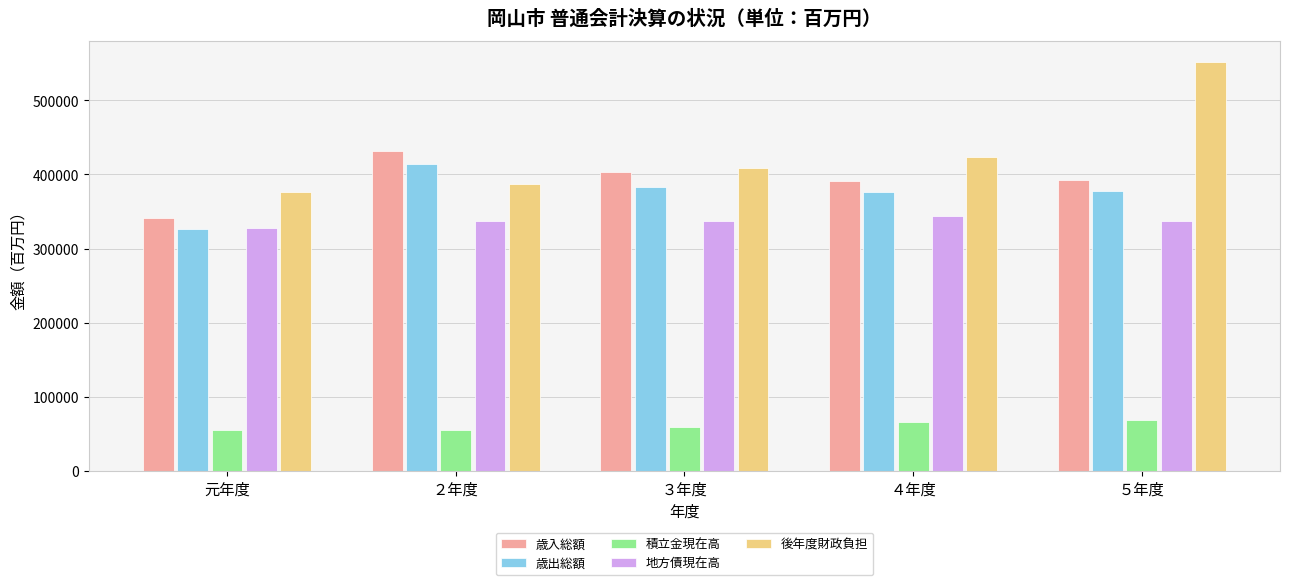

At which category is the sum across all series the highest?

５年度